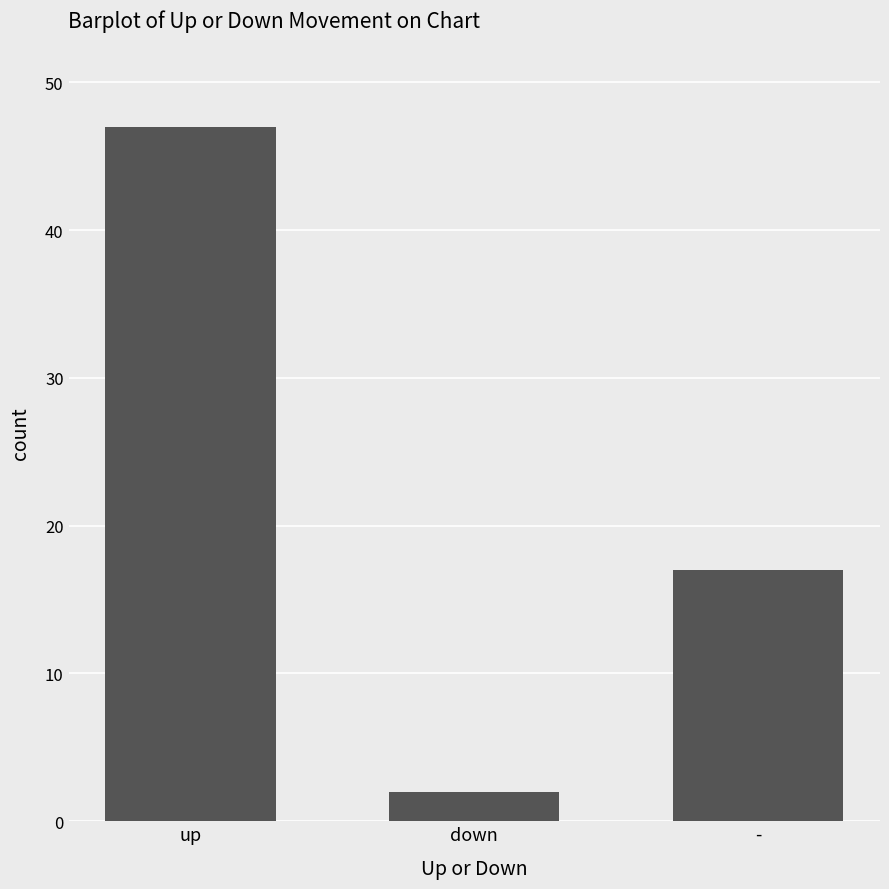

How many categories are shown in the chart?

3